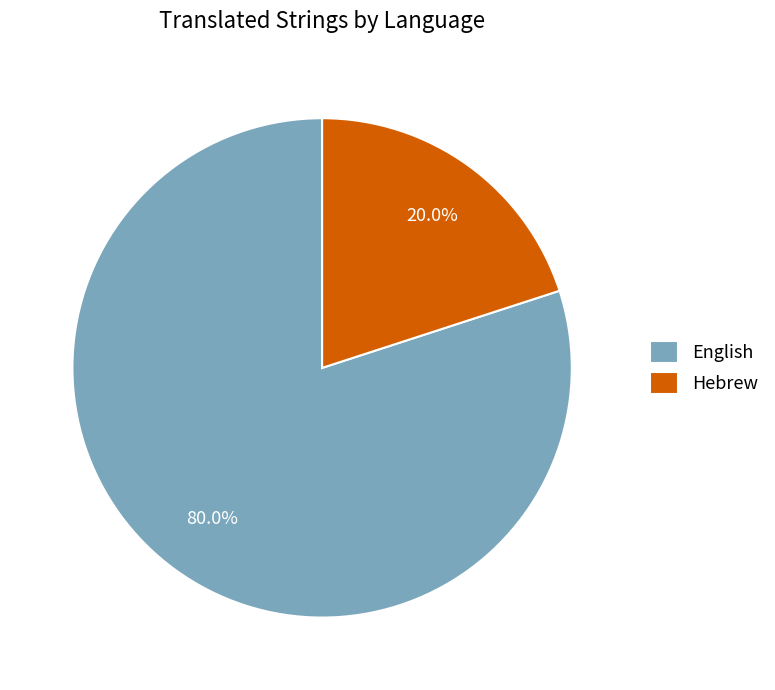

Which category has the smallest portion of the pie?

Hebrew